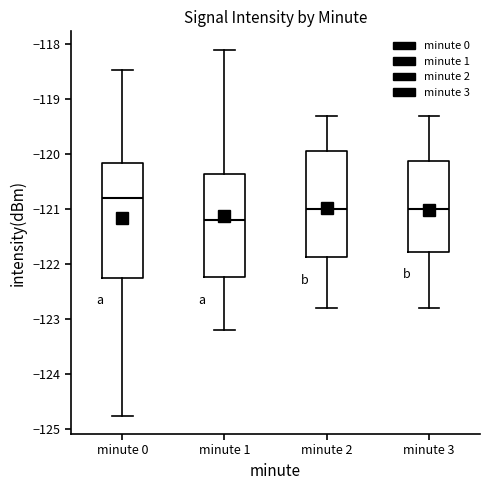

Reading left to right, transcribe this box plot: for each box, give where its median line is, the range the box spans, and where its two whiskers end, as read against the y-axis. The values are not printed on the chart, so give them approximately, as read against the axis.

minute 0: median -120.8, box -122.2 to -120.2, whiskers -124.8 to -118.5
minute 1: median -121.2, box -122.2 to -120.4, whiskers -123.2 to -118.1
minute 2: median -121.0, box -121.9 to -119.9, whiskers -122.8 to -119.3
minute 3: median -121.0, box -121.8 to -120.1, whiskers -122.8 to -119.3